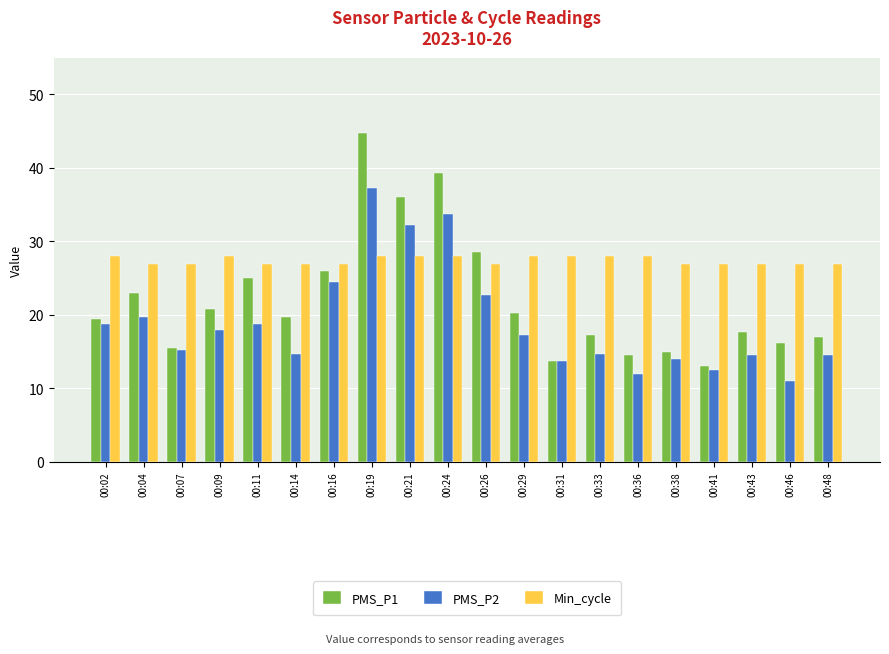

Are the bars grouped side by side (vs. stacked)?

Yes